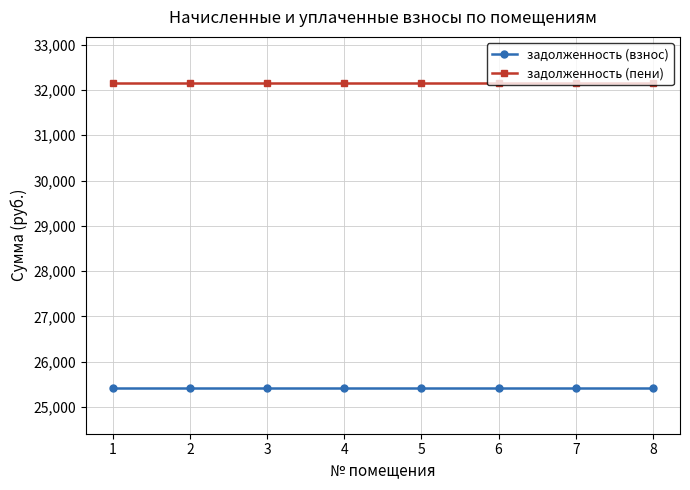

What is the spread (max minus min) of values at 2?

6736.0